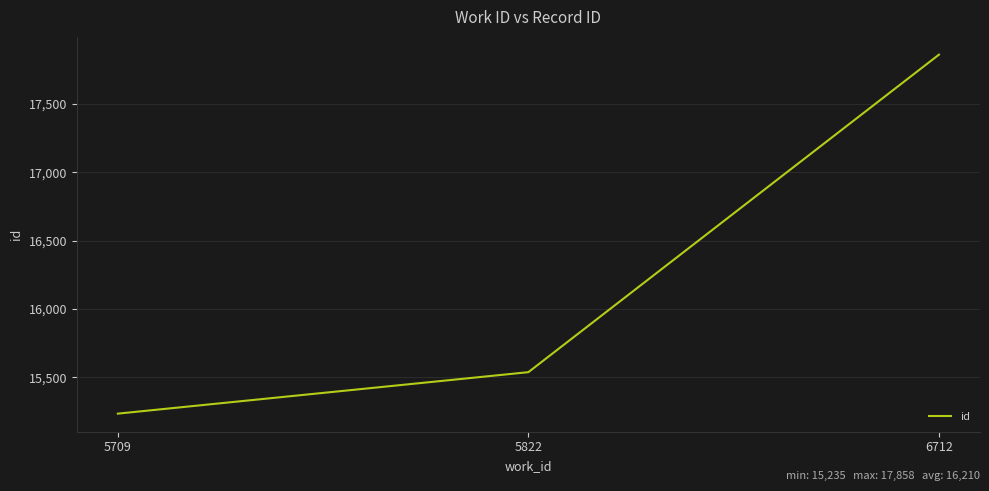

What is the difference between the values at 5822 and 6712?

2320